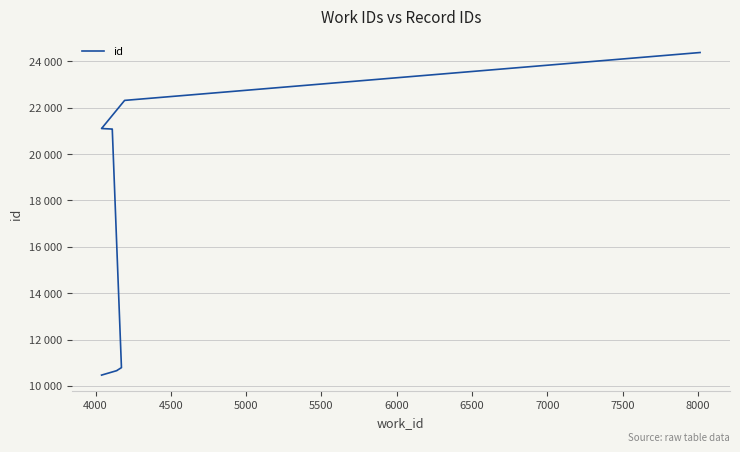

True or false: the data shows 17739 at 5000.

False